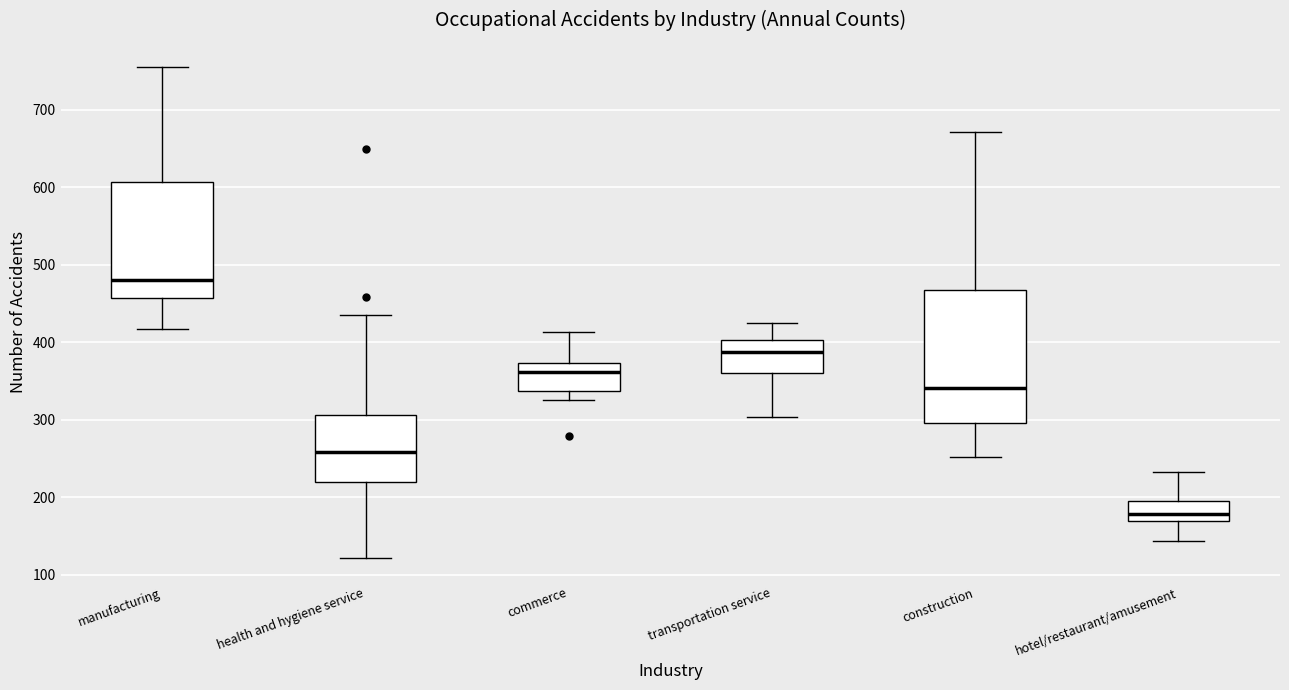

Where is the upper edge of the box for construction on the y-axis? The values are not printed on the chart, so give them approximately, as read against the axis.

470